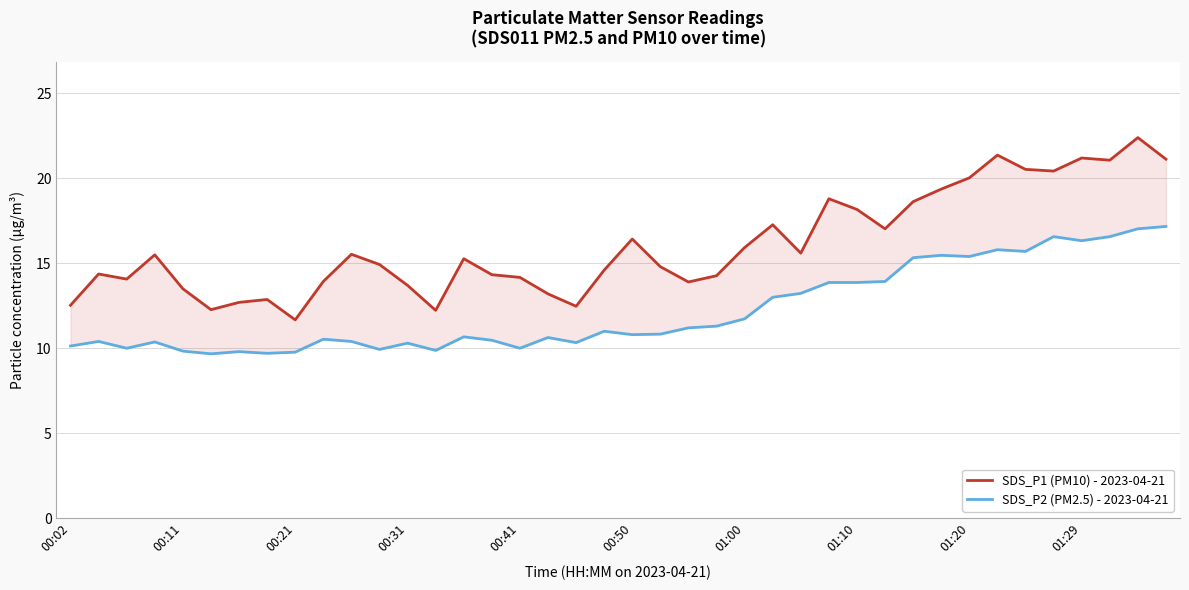

What is the greatest value displayed?

22.4